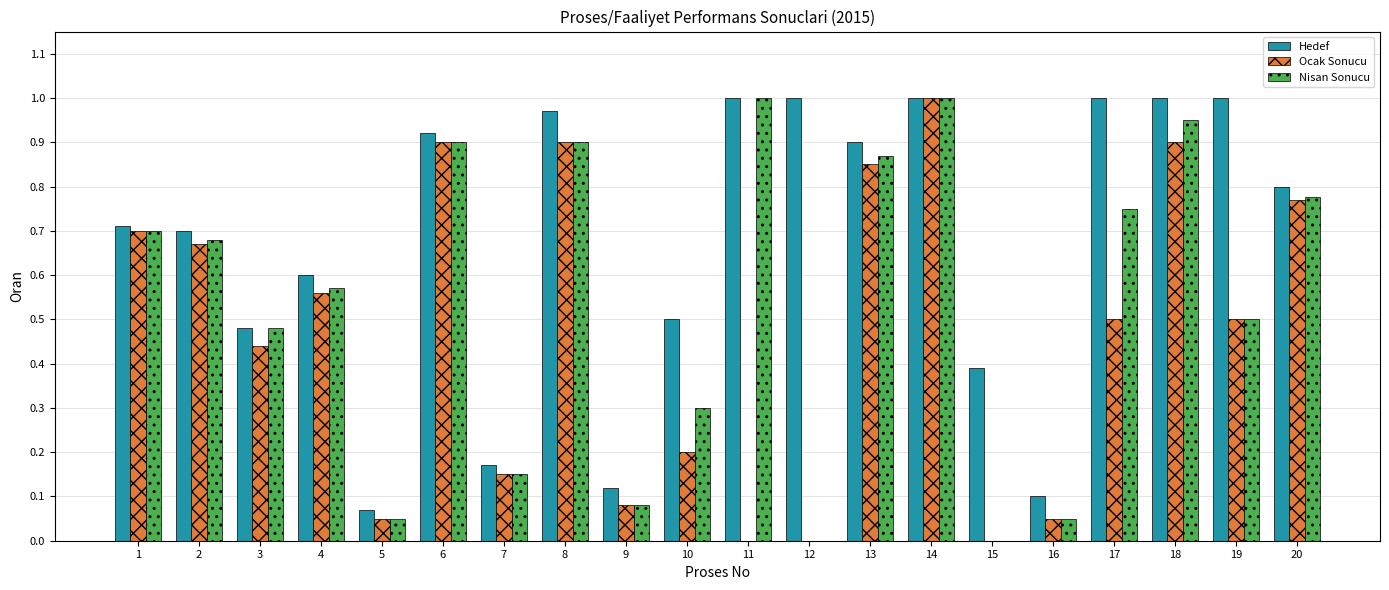

The Hedef series shows 1.0 at 8. True or false?

True